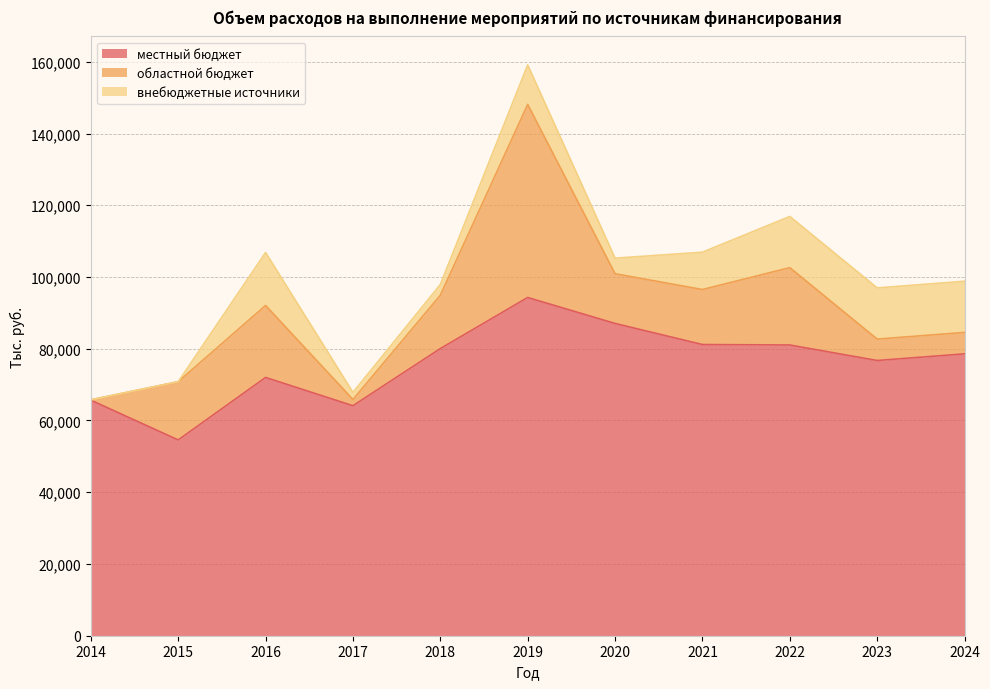

What is the sum of the местный бюджет values at 2022 and 2015?

135632.5